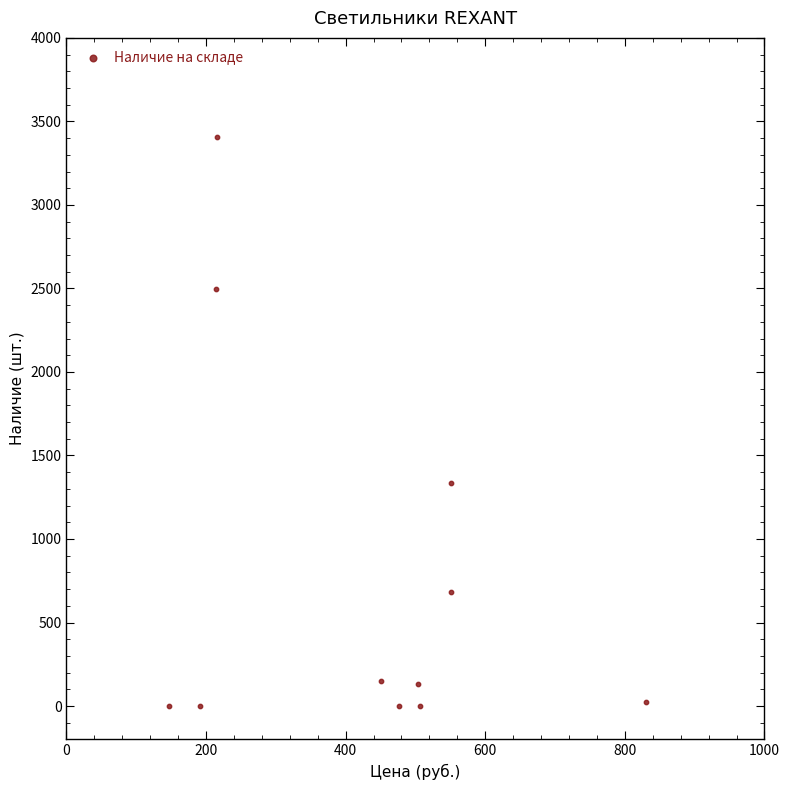

What Y value in the scatter plot is closest to 1703?

1335